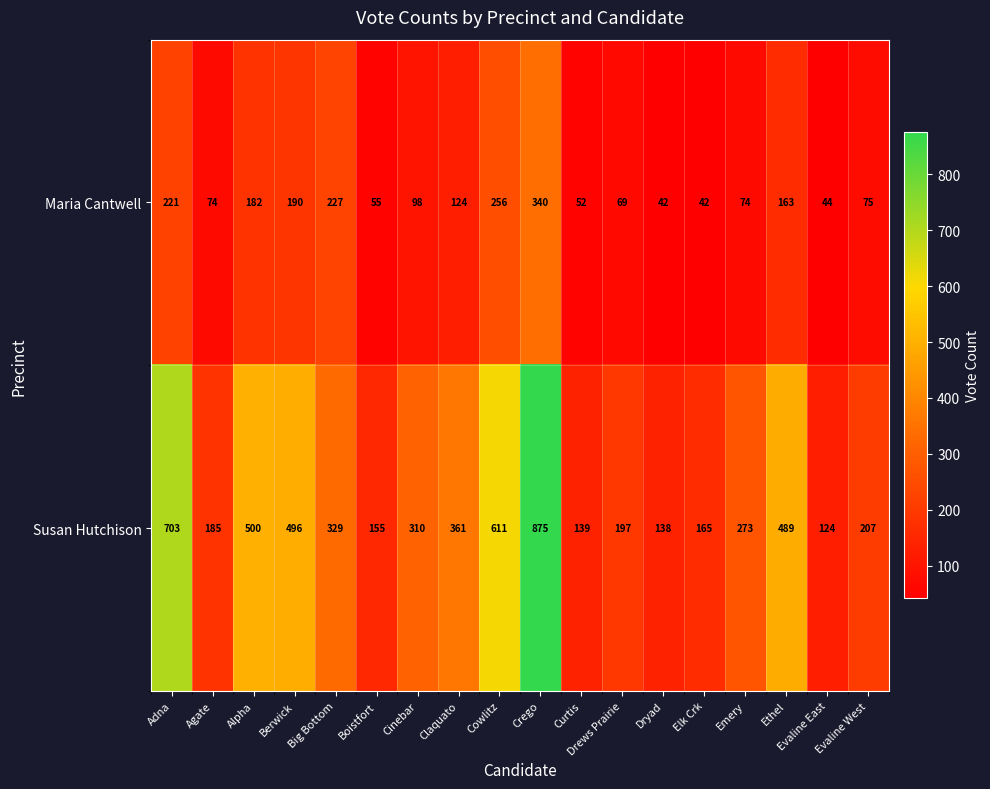

What is the difference between the maximum and second lowest values in the Maria Cantwell series?

298